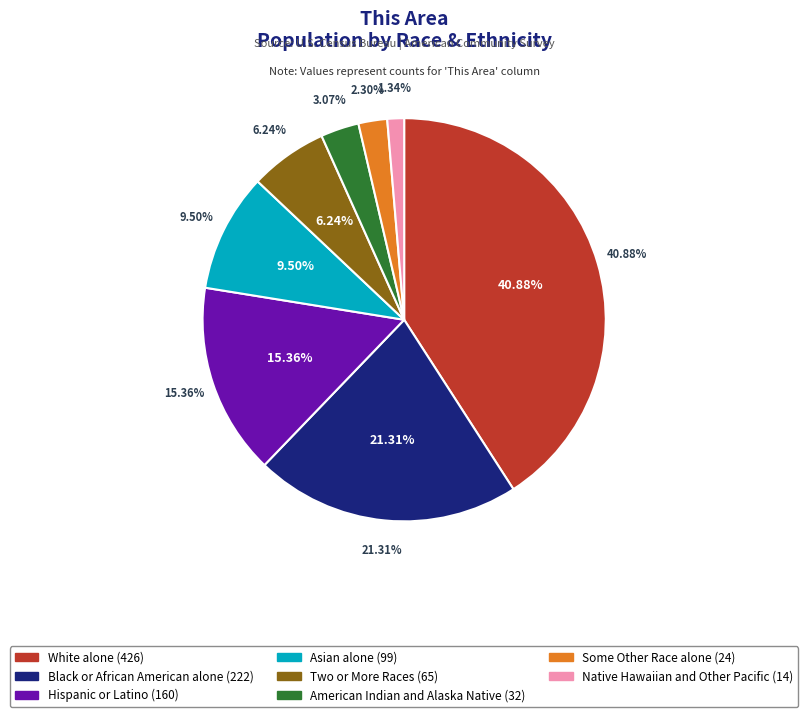

Which has a higher value, Asian alone or American Indian and Alaska Native?

Asian alone